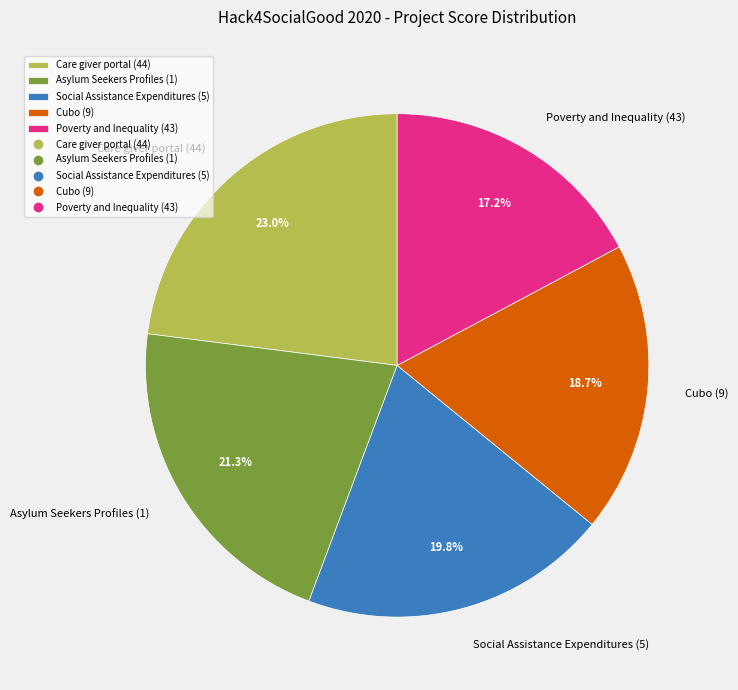

To the nearest percent, what is the average slice percentage?

20%